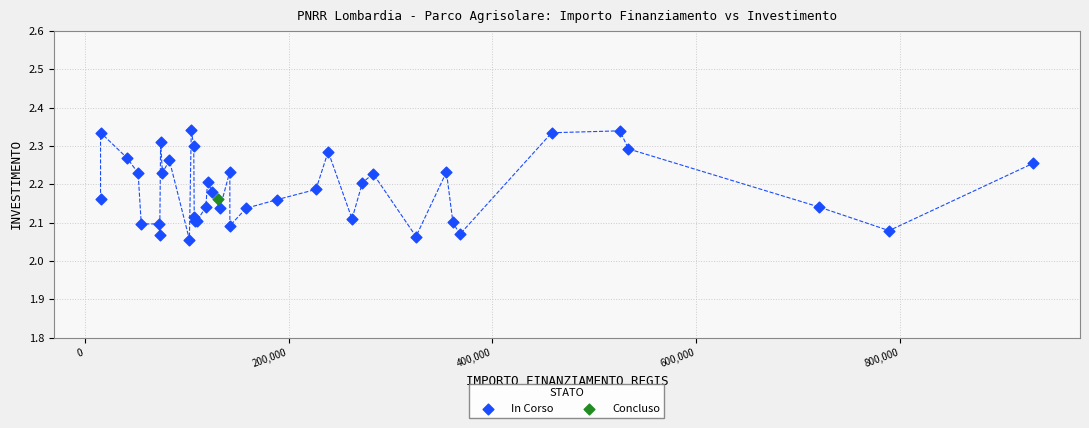

What are all the series names shown in the legend?

In Corso, Concluso